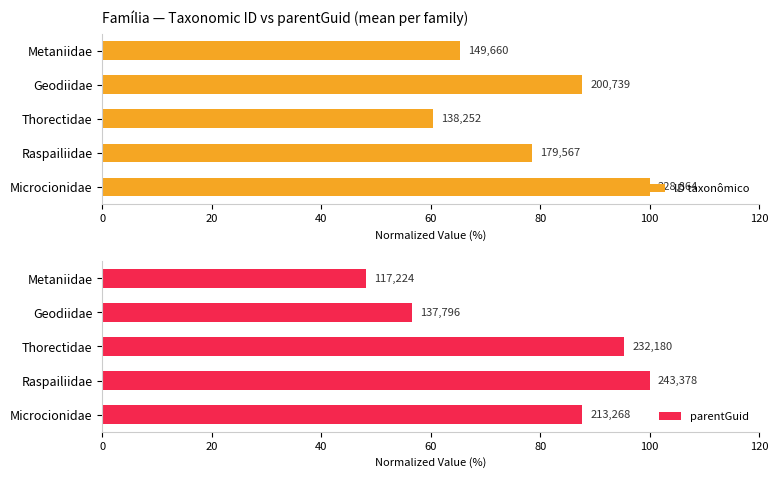

Which series changed the most between 0 and 20?

ID taxonômico